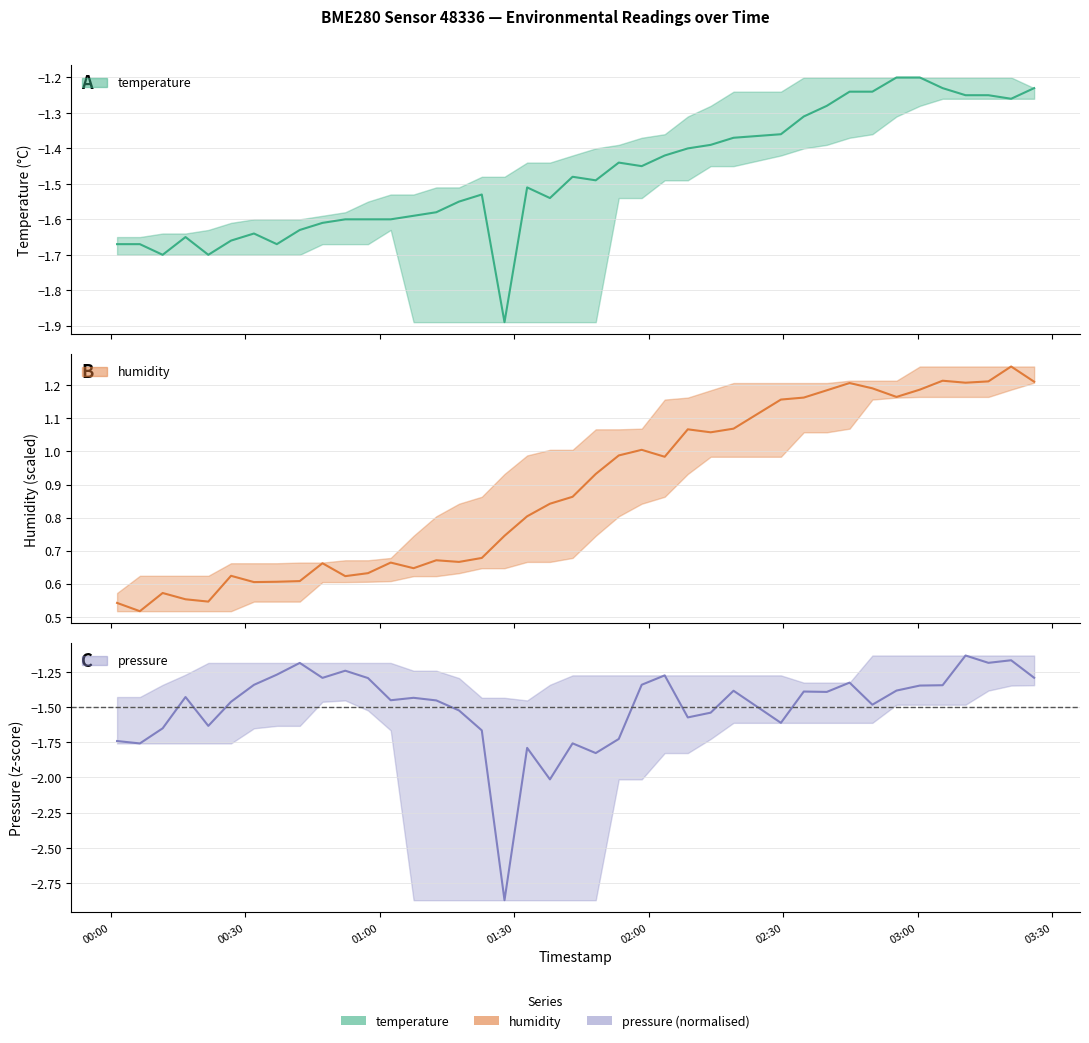

What is the lowest value of the temperature series?

-1.9